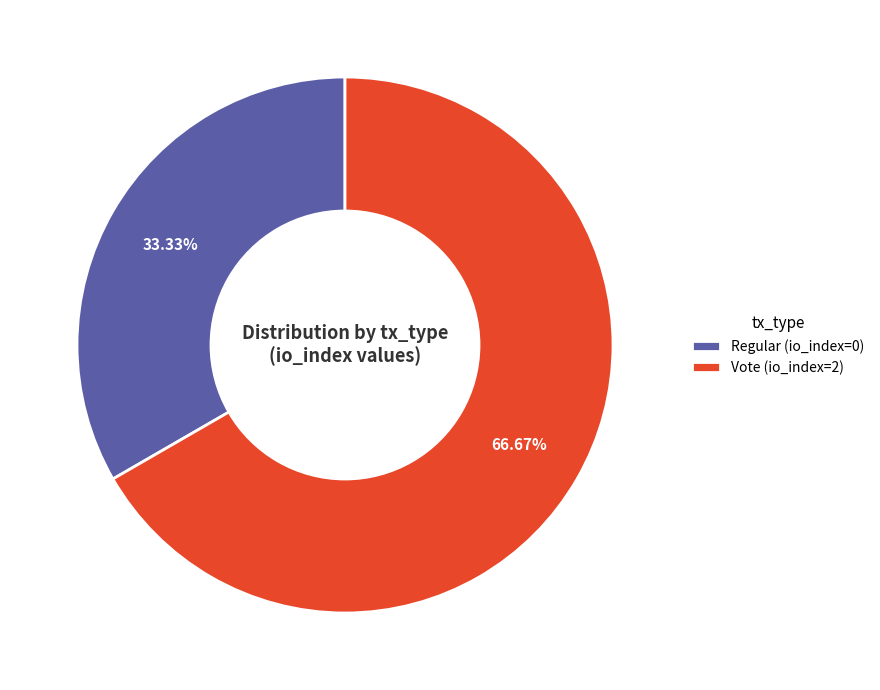

Which slice is the largest?

Vote (io_index=2)